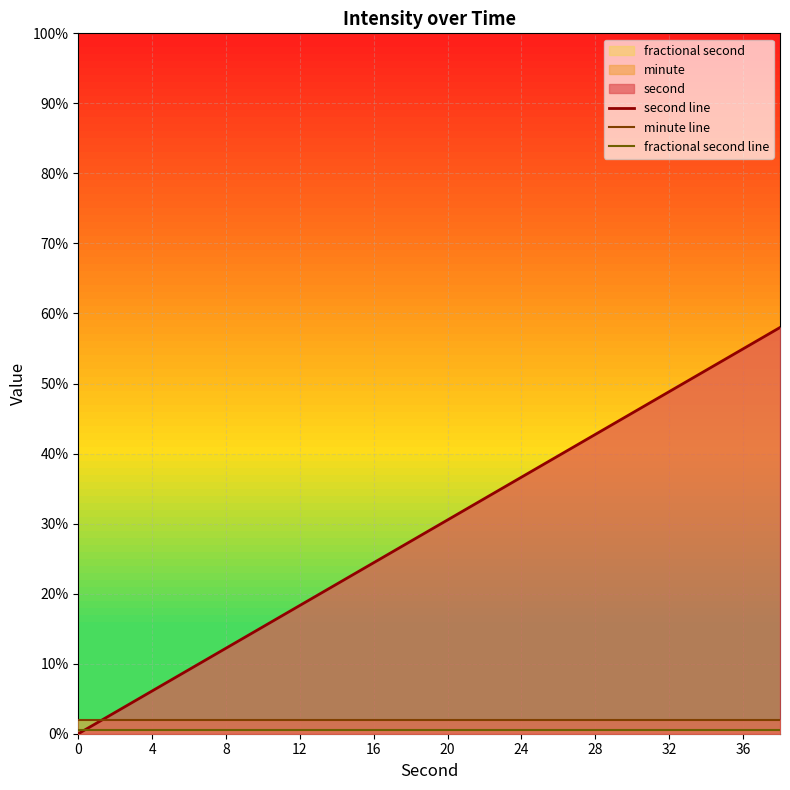

What is the total value across all series at 8?

14.7